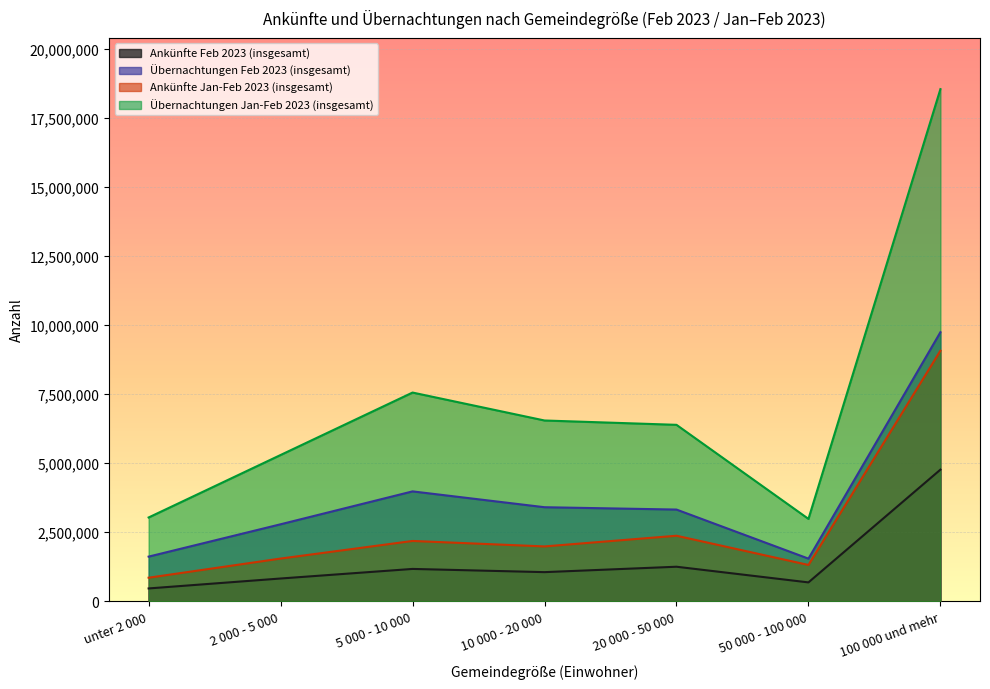

What is the difference between the maximum and minimum values in the Übernachtungen Feb 2023 (insgesamt) series?

8193712